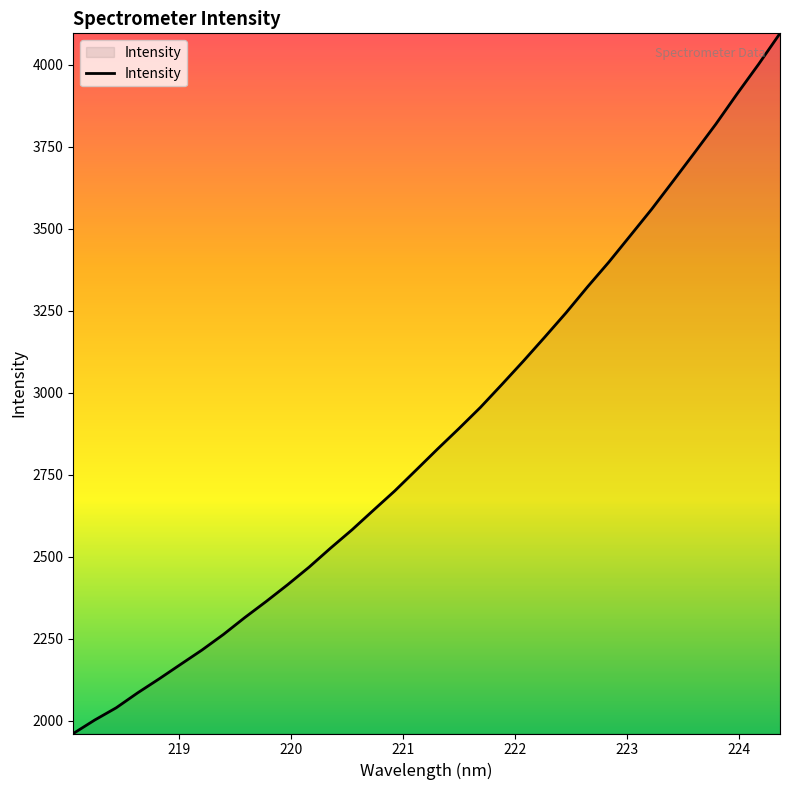

What is the smallest value displayed?

1960.7